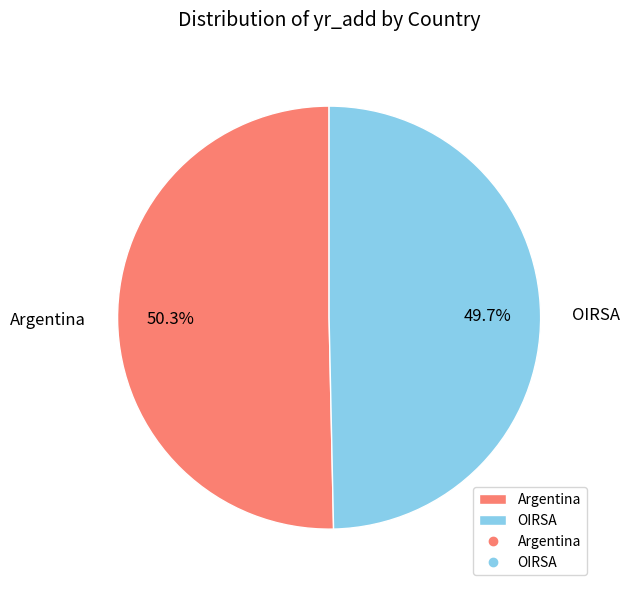

What is the largest slice in the pie chart?

Argentina